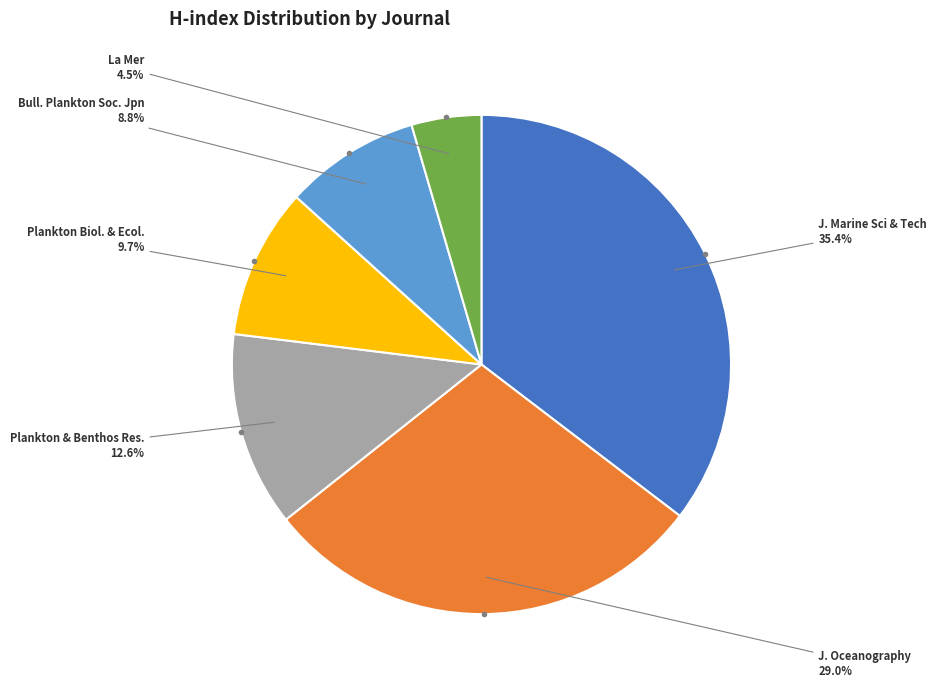

Does any single category account for the majority?

No